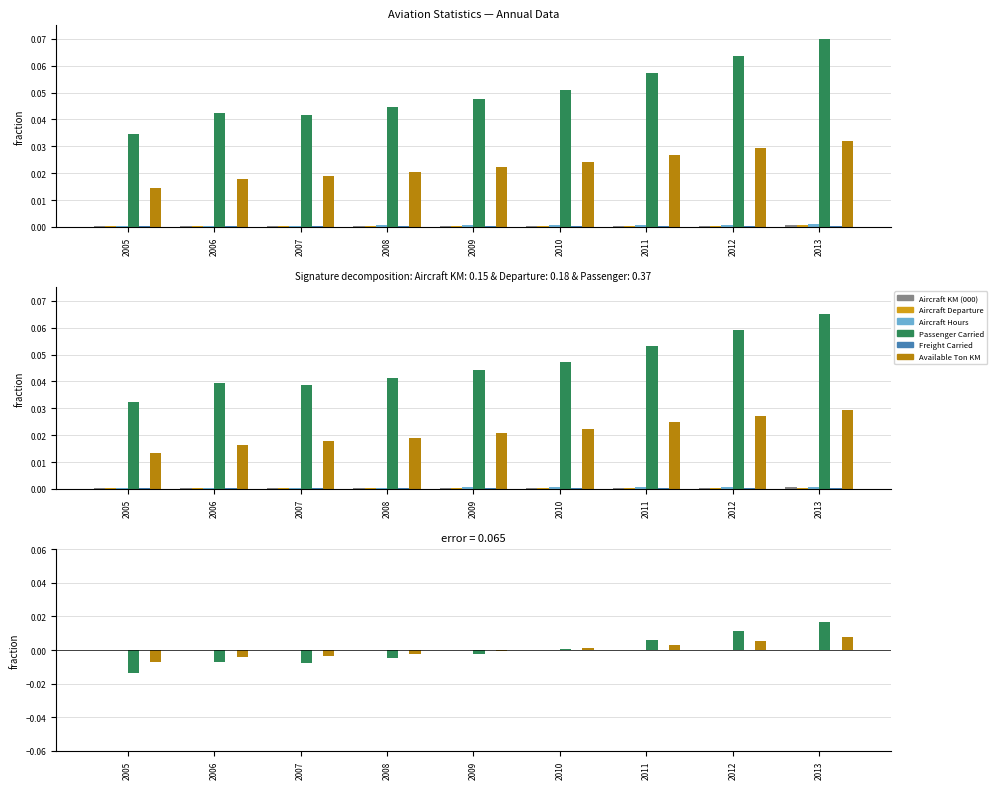

Does the chart contain stacked bars?

No